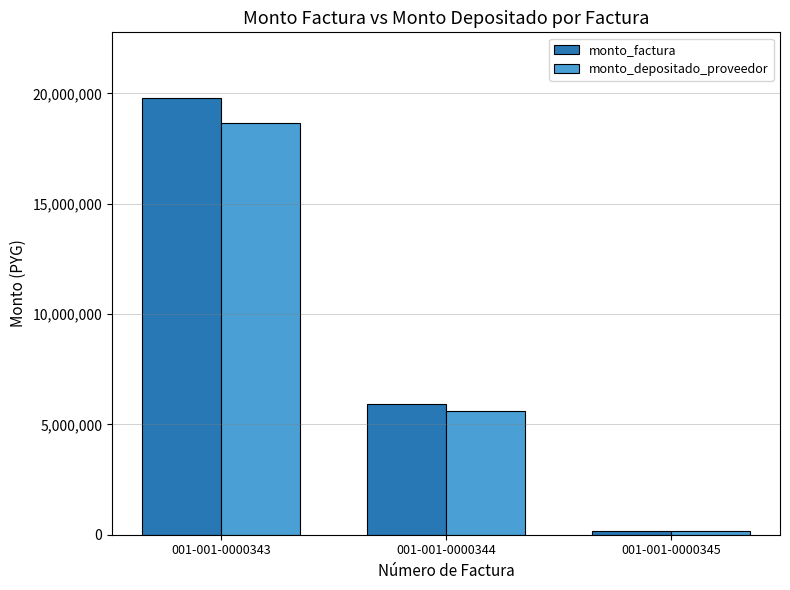

List the labels in order of monto_factura value, largest first.

001-001-0000343, 001-001-0000344, 001-001-0000345